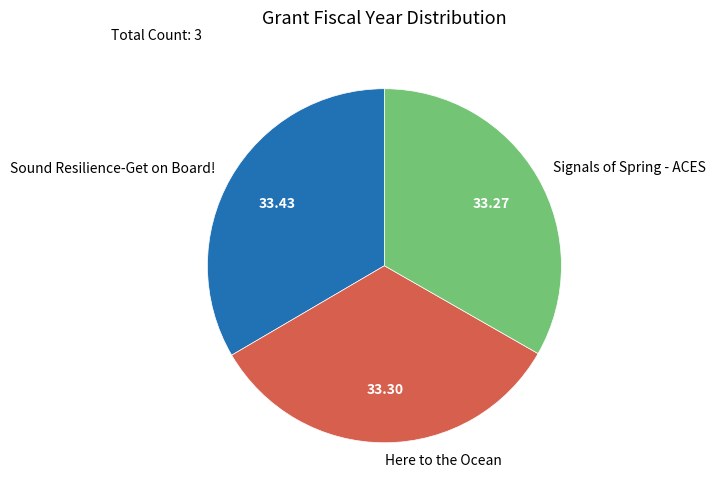

Is the sum of Signals of Spring - ACES and Here to the Ocean greater than half?

Yes